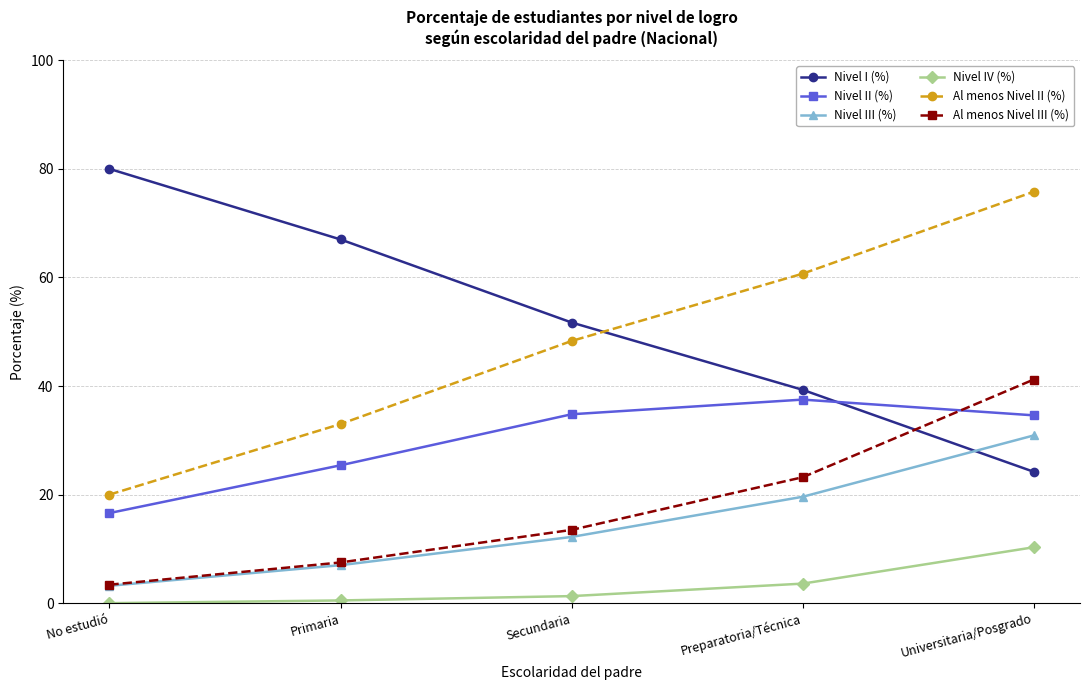

What is the total value across all series at Preparatoria/Técnica?

183.9